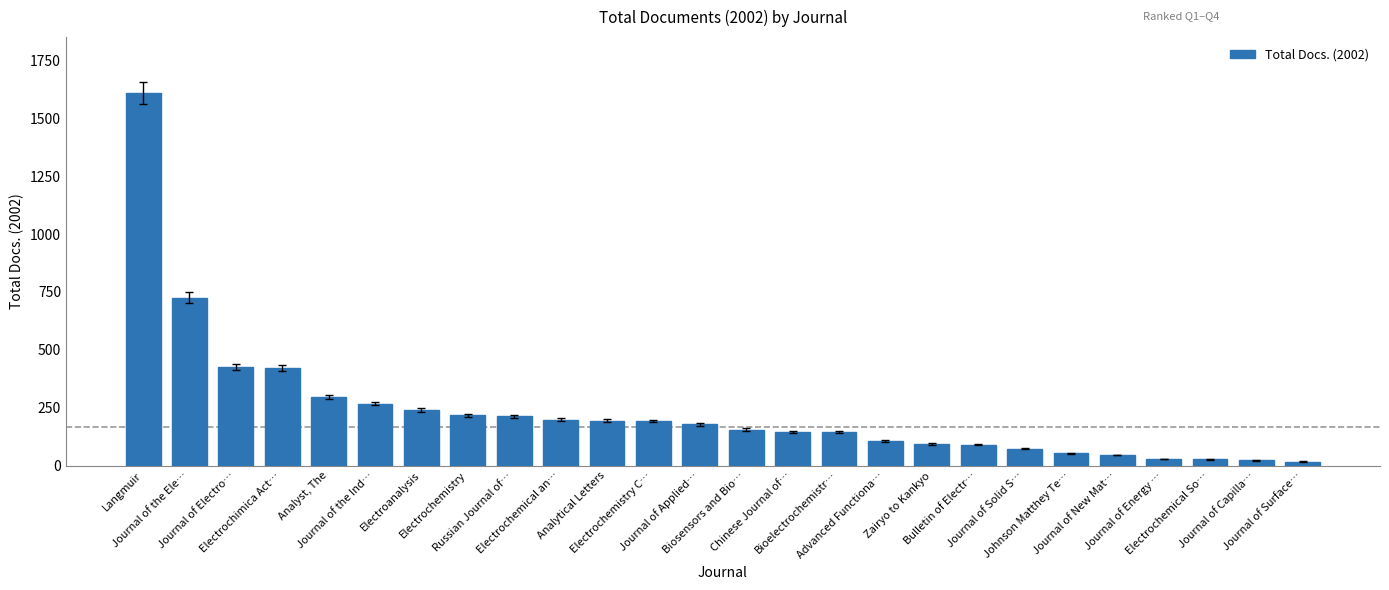

What is the sum of all values?

6190